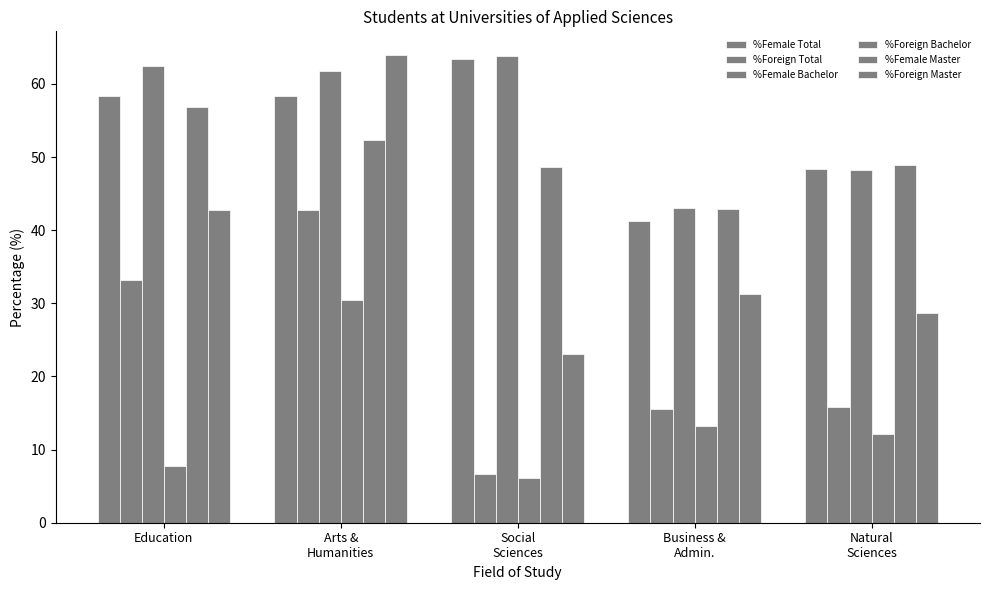

How many data points does each series have?

5